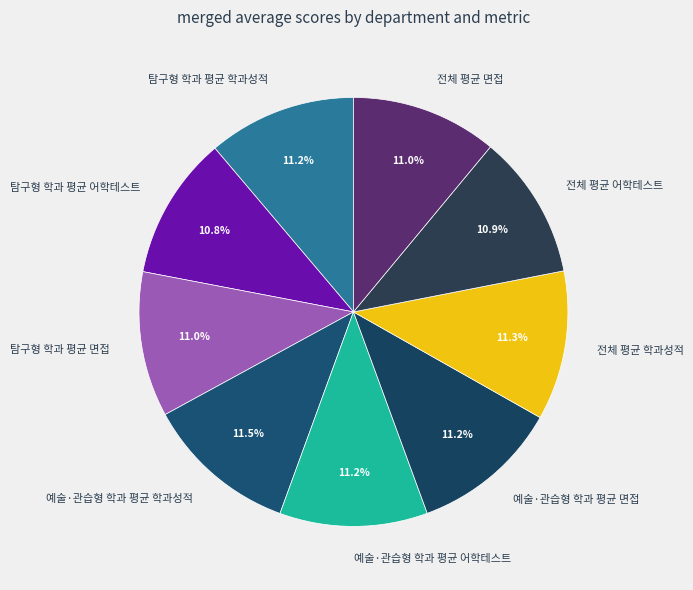

Combined, what portion of the pie is 예술·관습형 학과 평균 면접 and 전체 평균 어학테스트?

22.1%